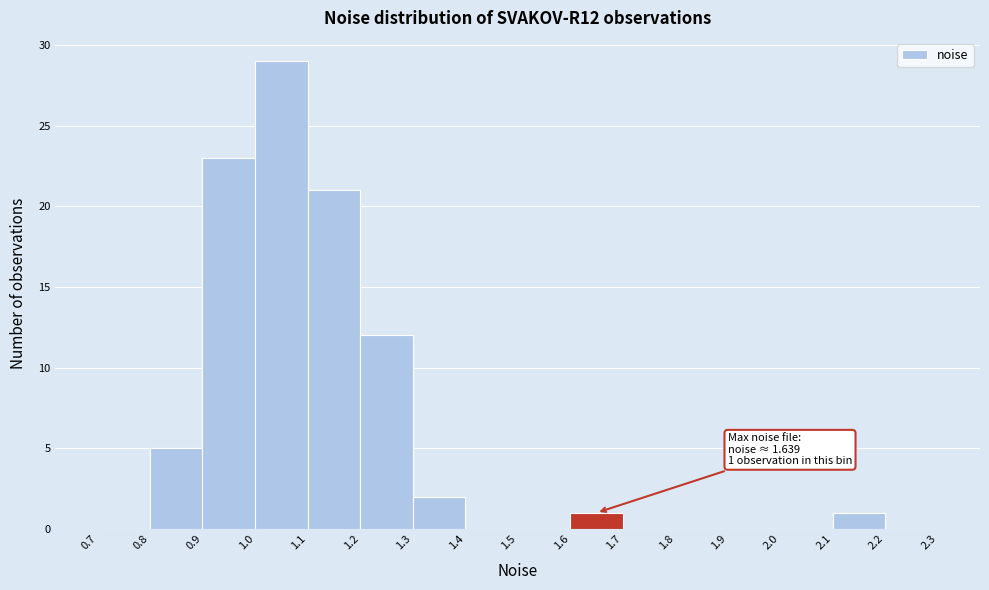

Which range on the x-axis has the tallest bar?

1.0 to 1.1